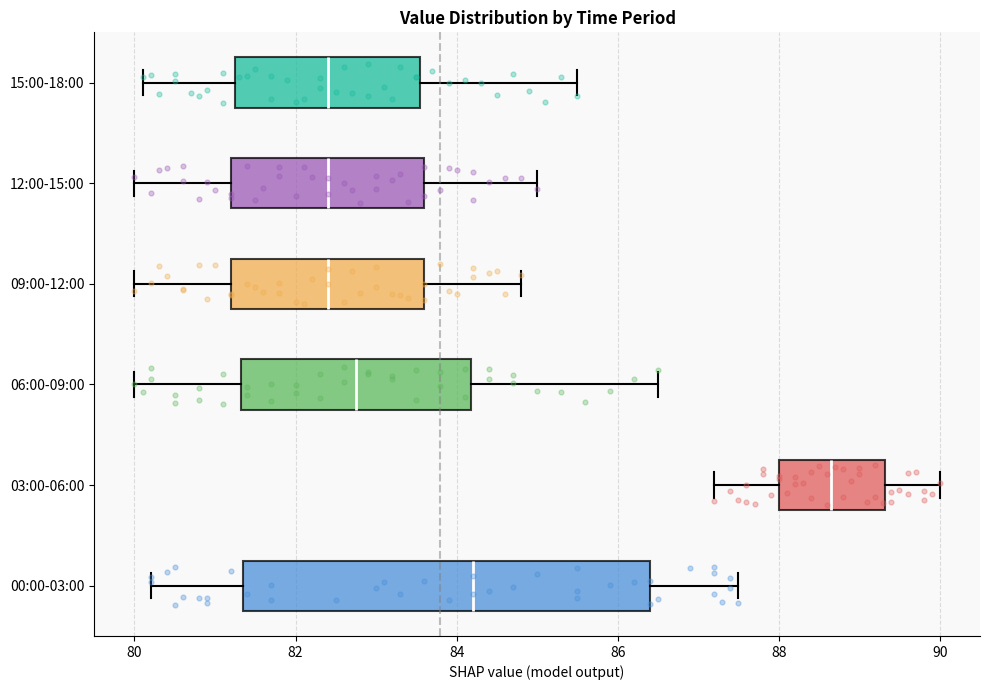

Comparing the boxes themselves (not the whiskers), which one is the widest?

00:00-03:00